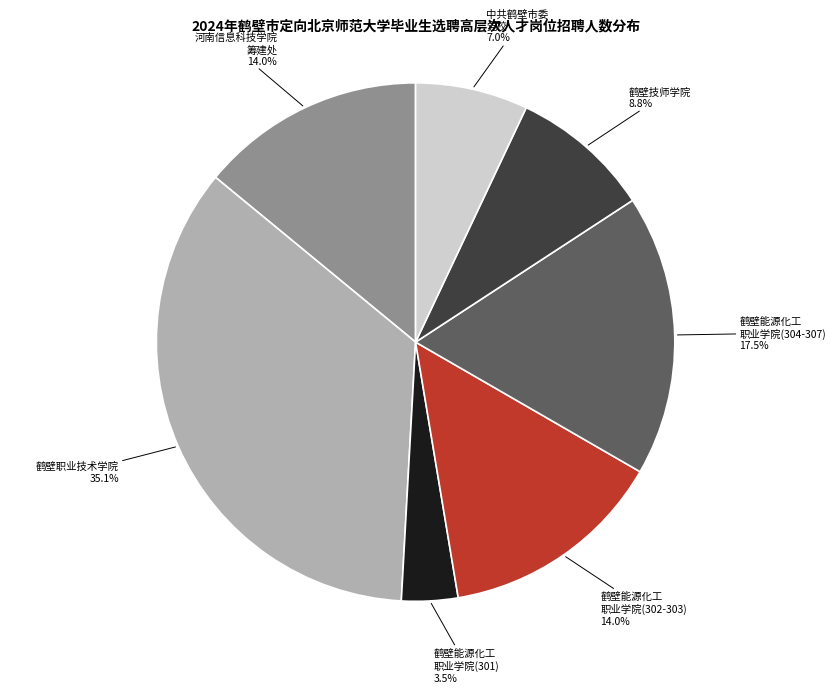

Which slice is the largest?

鹤壁职业技术学院